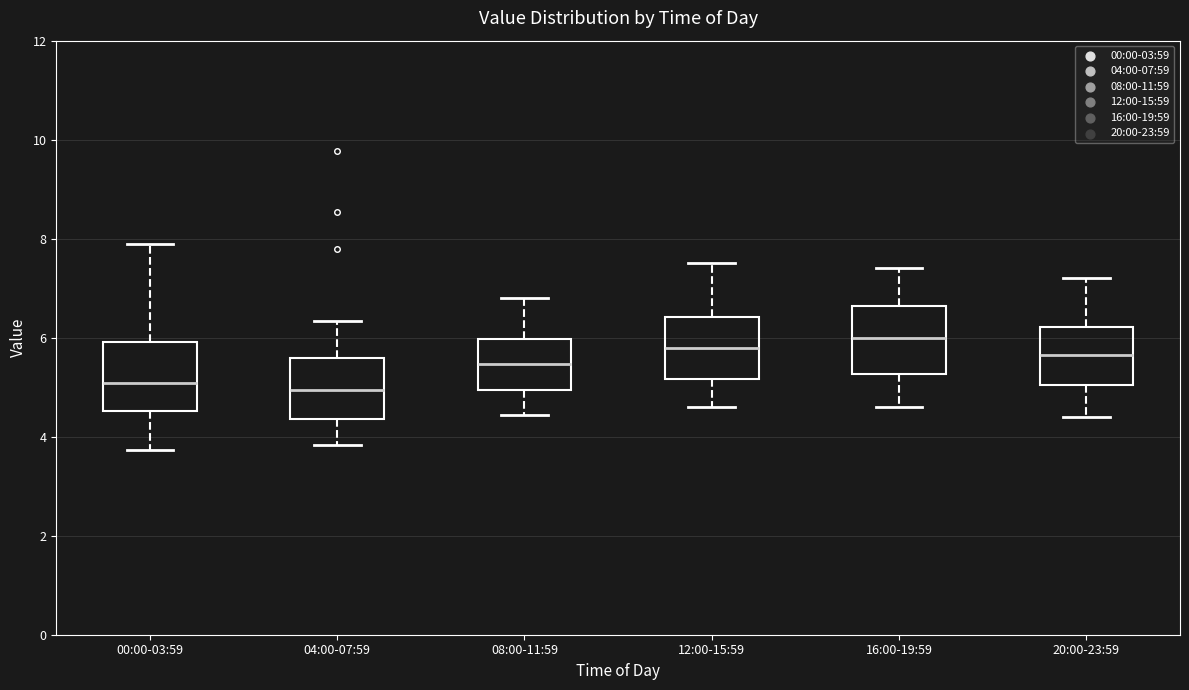

Reading left to right, transcribe this box plot: for each box, give where its median line is, the range the box spans, and where its two whiskers end, as read against the y-axis. The values are not printed on the chart, so give them approximately, as read against the axis.

00:00-03:59: median 5.0, box 4.6 to 6.0, whiskers 3.8 to 8.0
04:00-07:59: median 5.0, box 4.4 to 5.6, whiskers 3.8 to 6.4
08:00-11:59: median 5.4, box 5.0 to 6.0, whiskers 4.4 to 6.8
12:00-15:59: median 5.8, box 5.2 to 6.4, whiskers 4.6 to 7.6
16:00-19:59: median 6.0, box 5.2 to 6.6, whiskers 4.6 to 7.4
20:00-23:59: median 5.6, box 5.0 to 6.2, whiskers 4.4 to 7.2